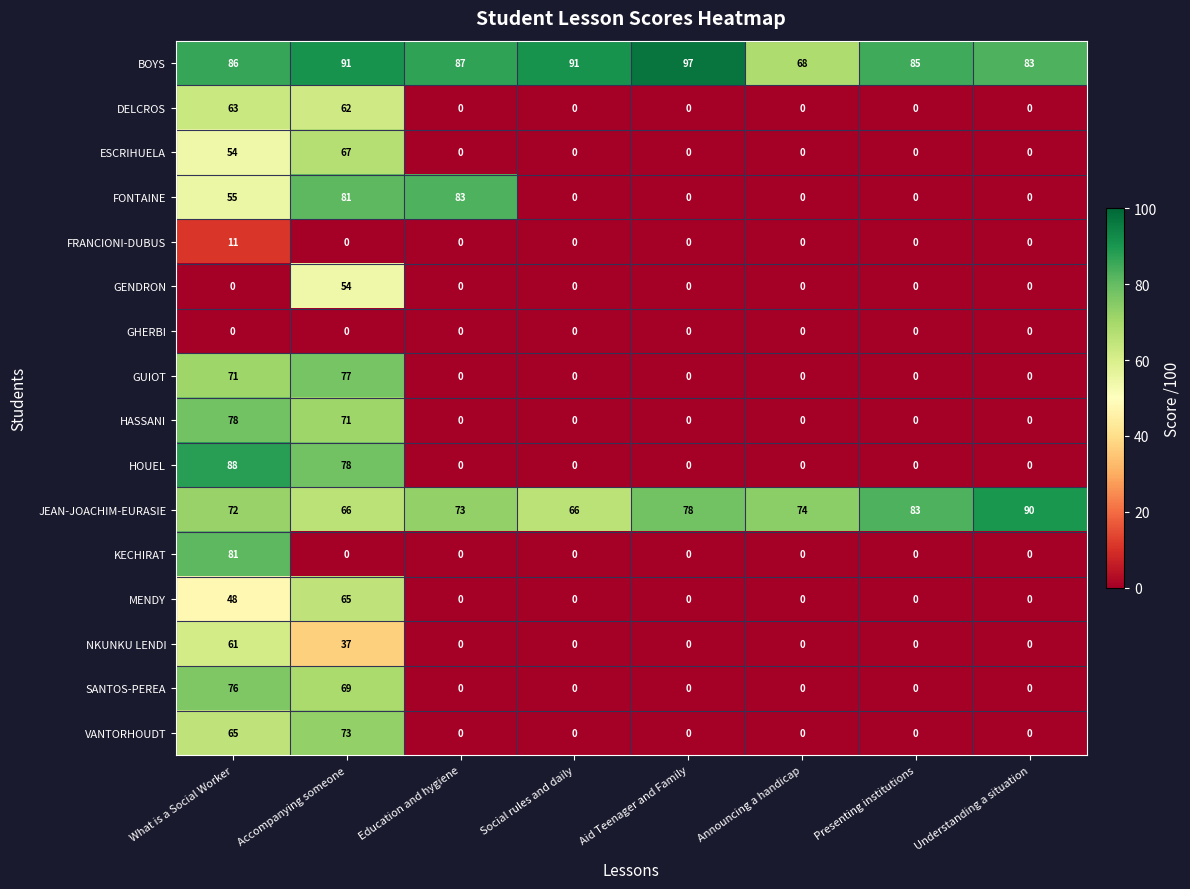

Which series changed the most between Accompanying someone and Aid Teenager and Family?

FONTAINE